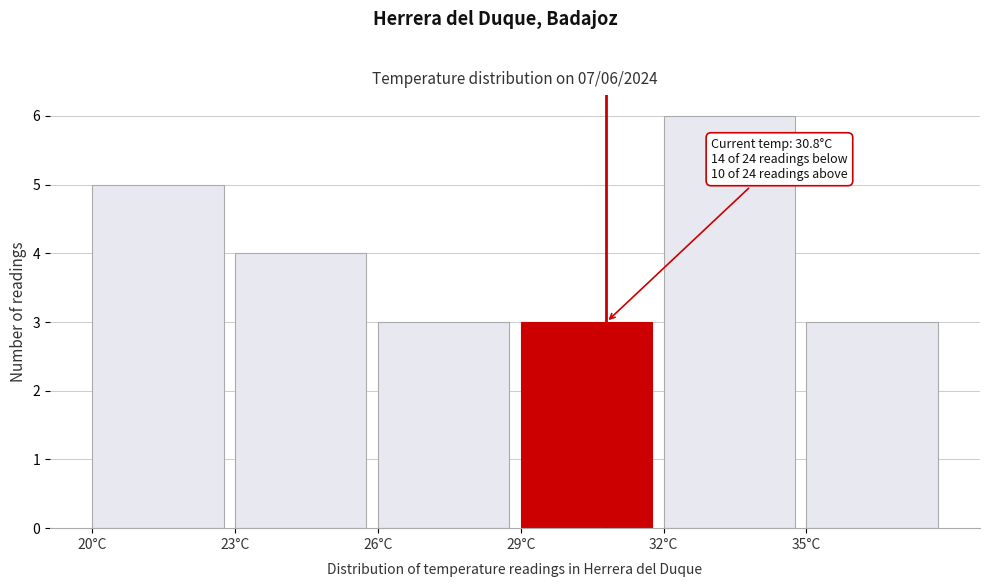

Over which range of the x-axis is the bar tallest?

32 to 35